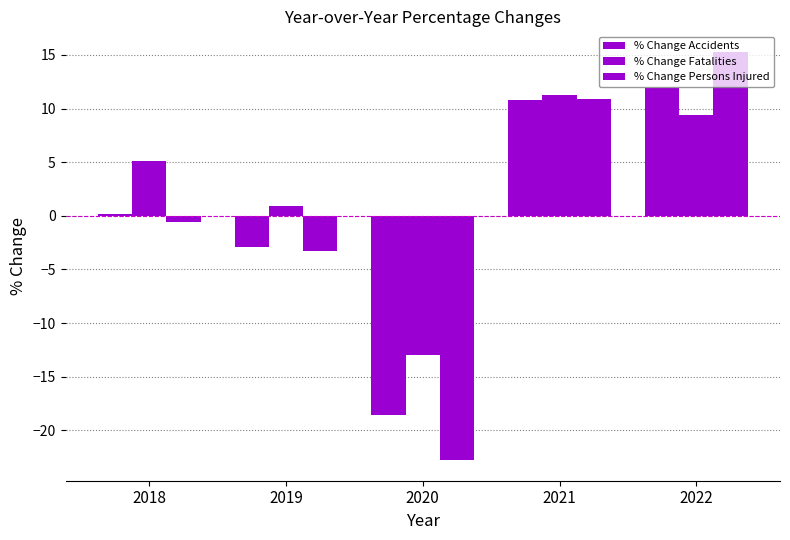

How many bars are there in each group?

3